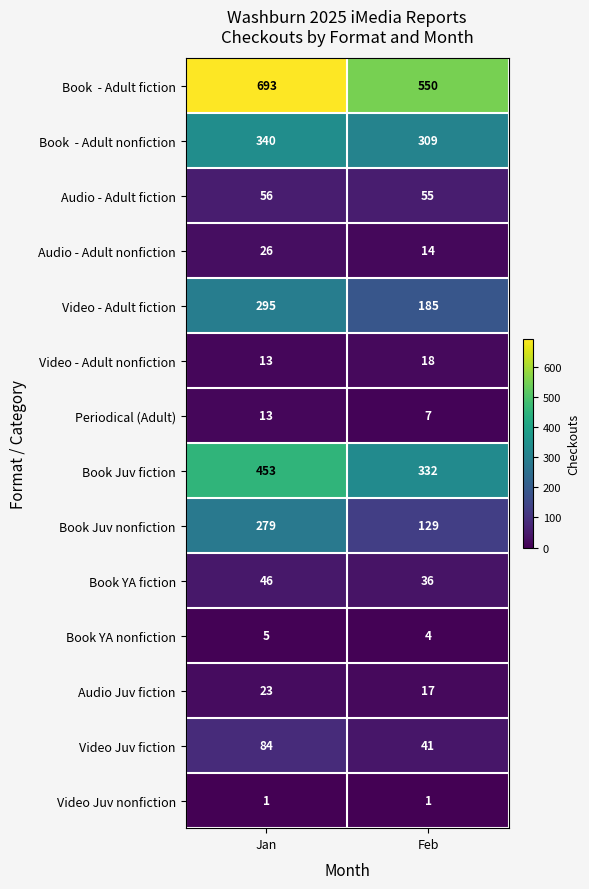

What is the sum of the Book YA nonfiction values at Feb and Jan?

9